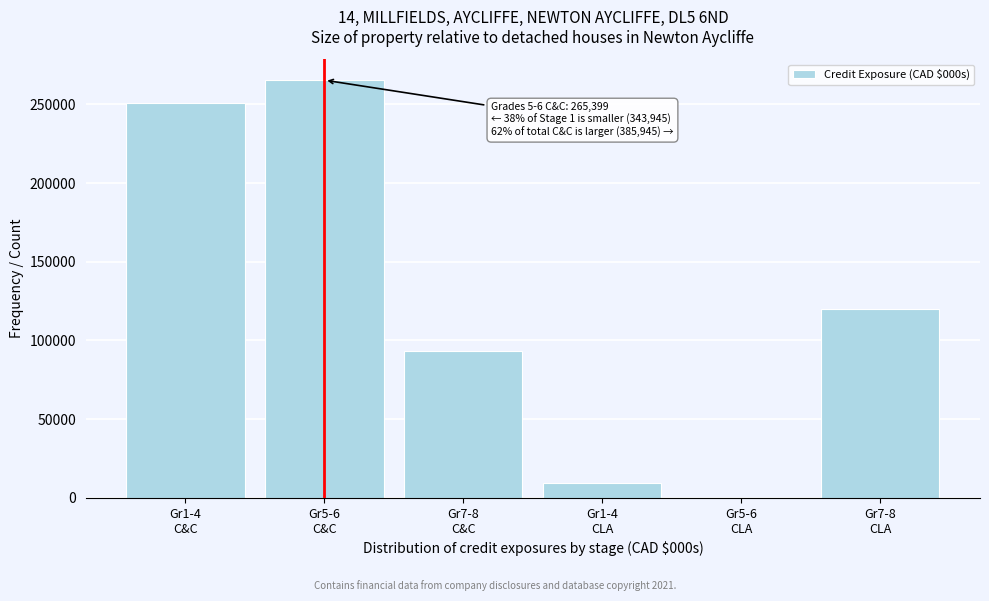

What is the maximum value shown in the chart?

265399